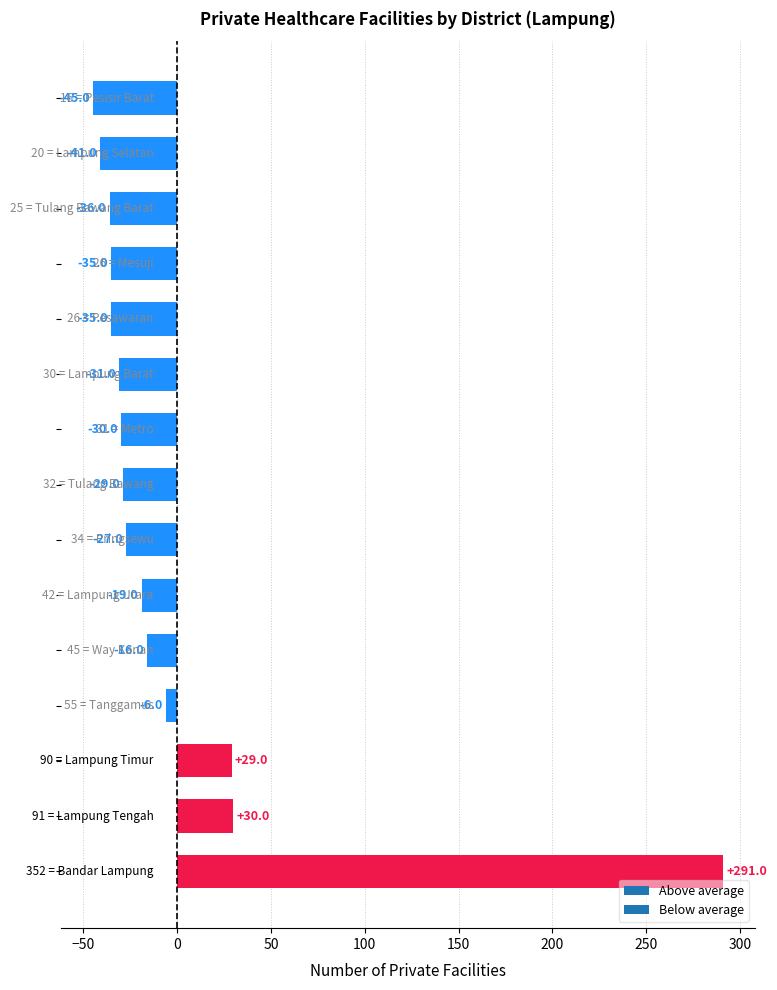

What is the minimum value shown in the chart?

-45